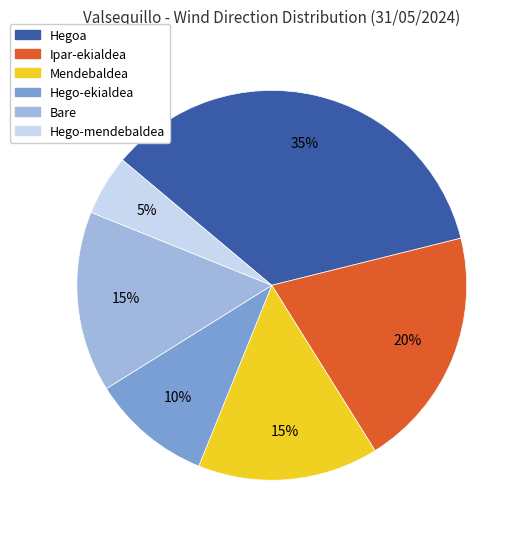

Combined, do Ipar-ekialdea and Hego-mendebaldea account for over 50%?

No